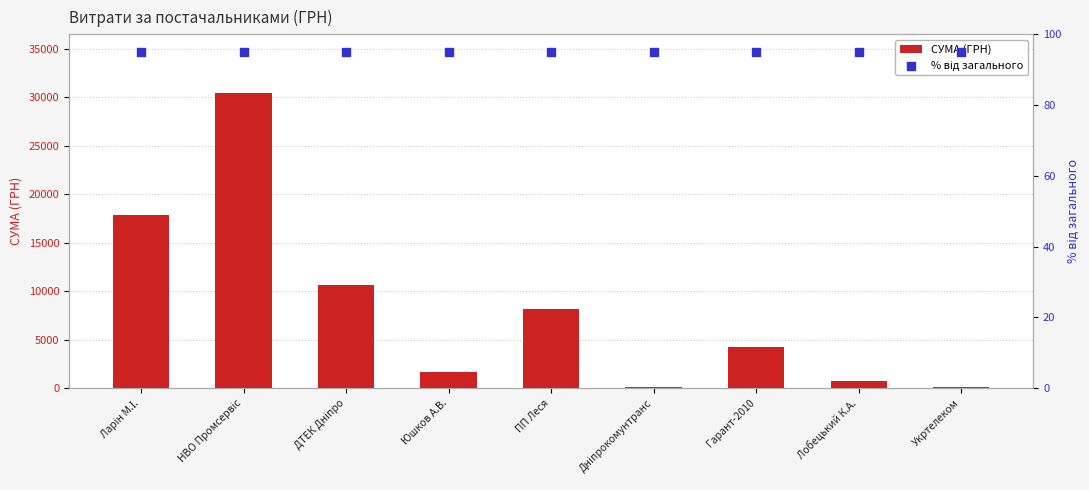

Which series has the largest total across all categories?

СУМА (ГРН)